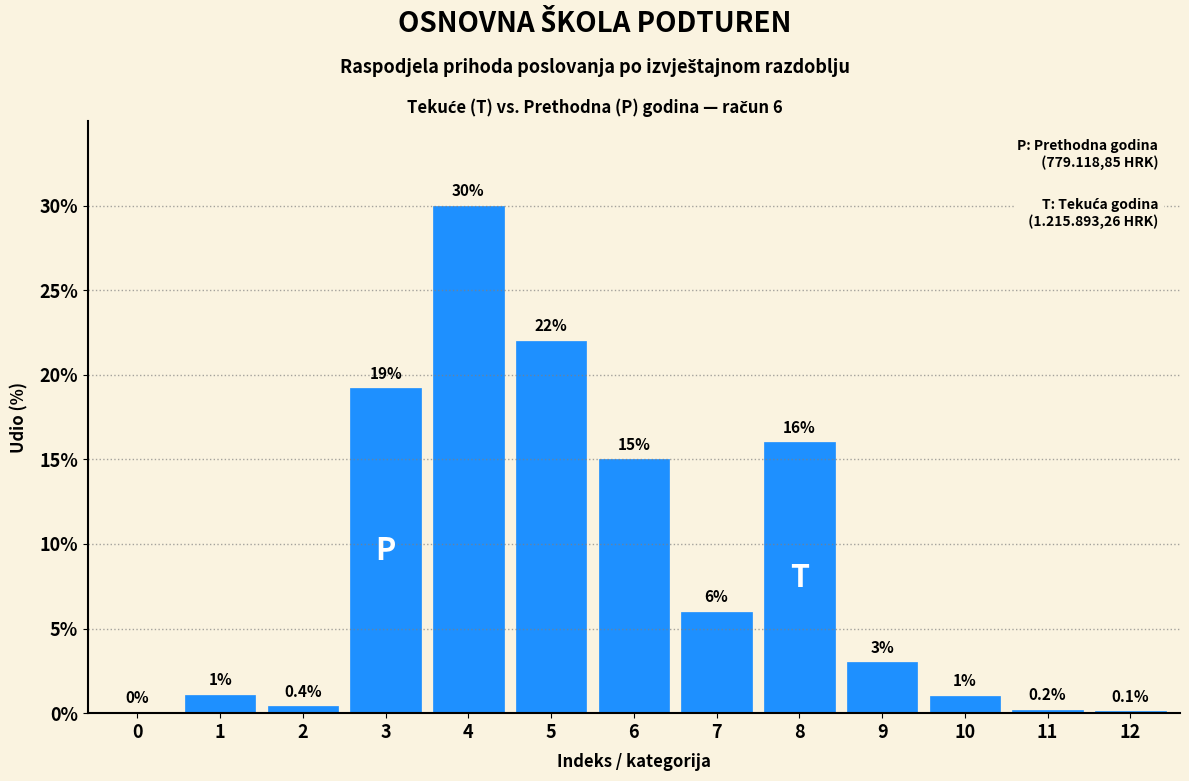

Reading left to right, list all the values displayed in this chart.

0=0.0	1=1.1	2=0.4	3=19.2	4=30.0	5=22.0	6=15.0	7=6.0	8=16.0	9=3.0	10=1.0	11=0.2	12=0.1